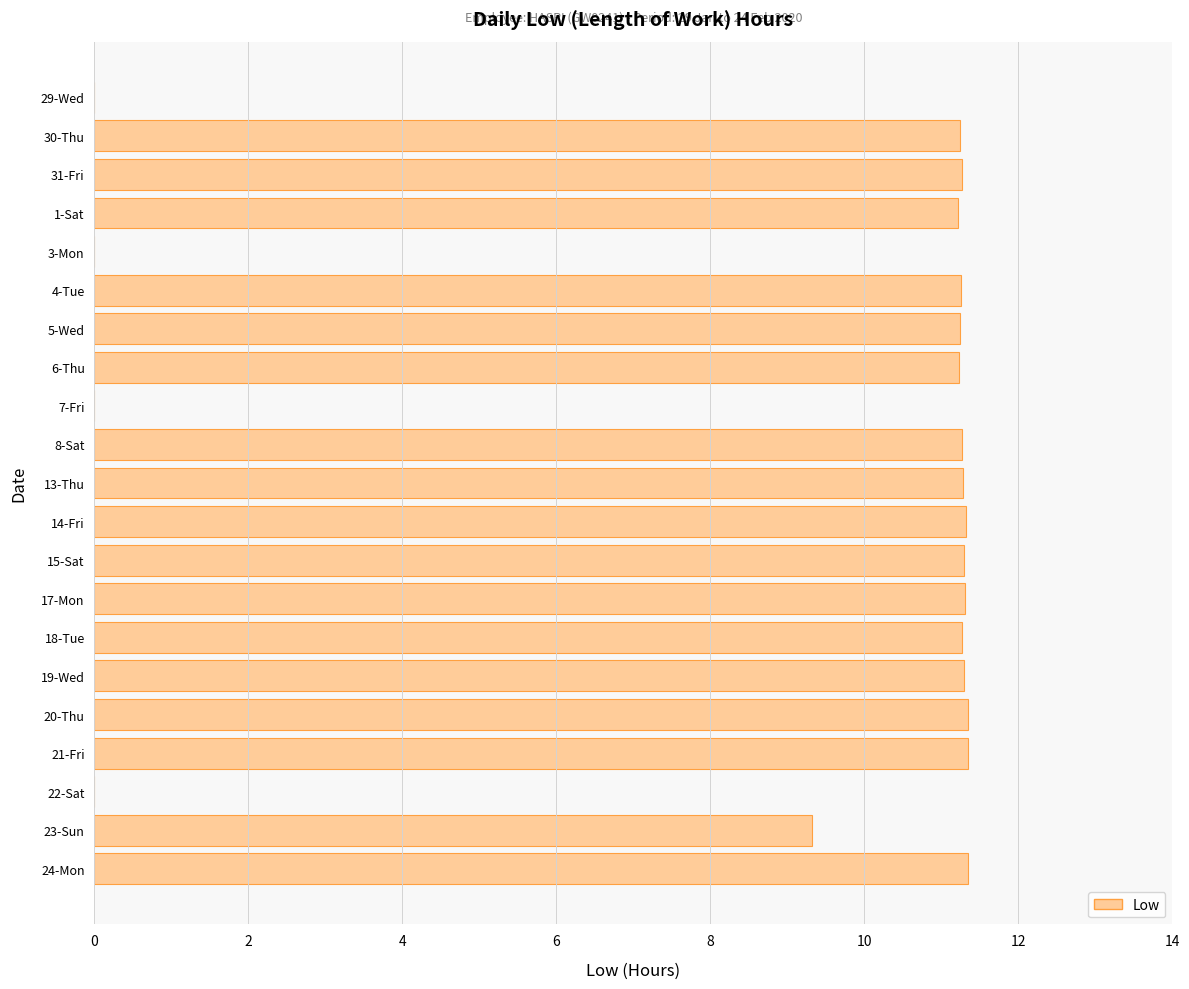

What is the sum of the values at 23-Sun and 14-Fri?

20.6